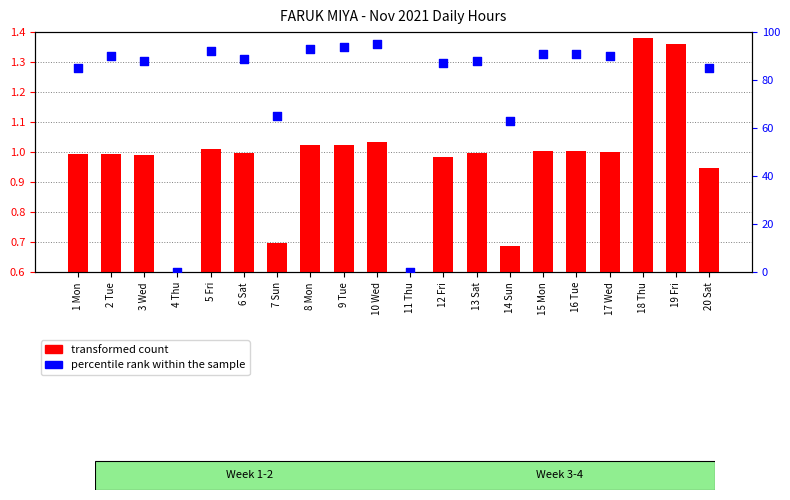

Between 12 Fri and 9 Tue, which is larger?

9 Tue